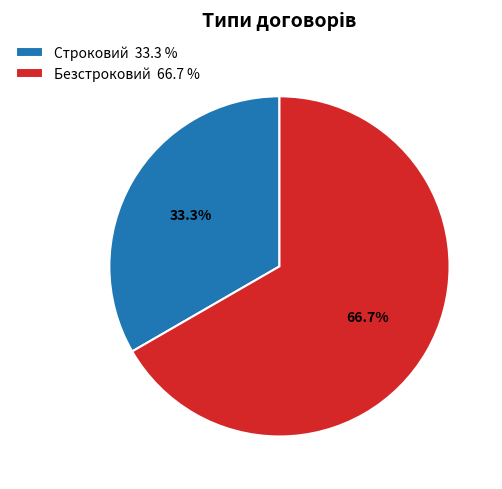

What percentage is the Безстроковий slice, to the nearest percent?

67%